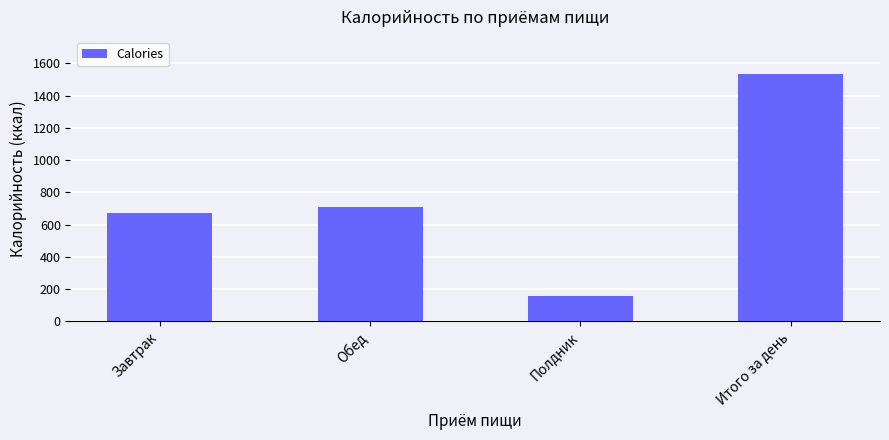

What is the change in value from Завтрак to Итого за день?

+862.2